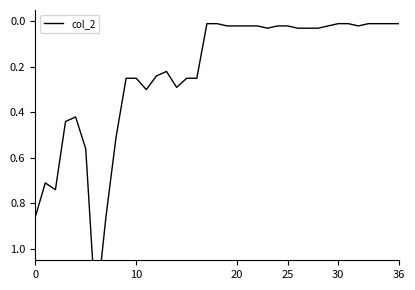

What is the change in value from 10 to 25?

-0.3